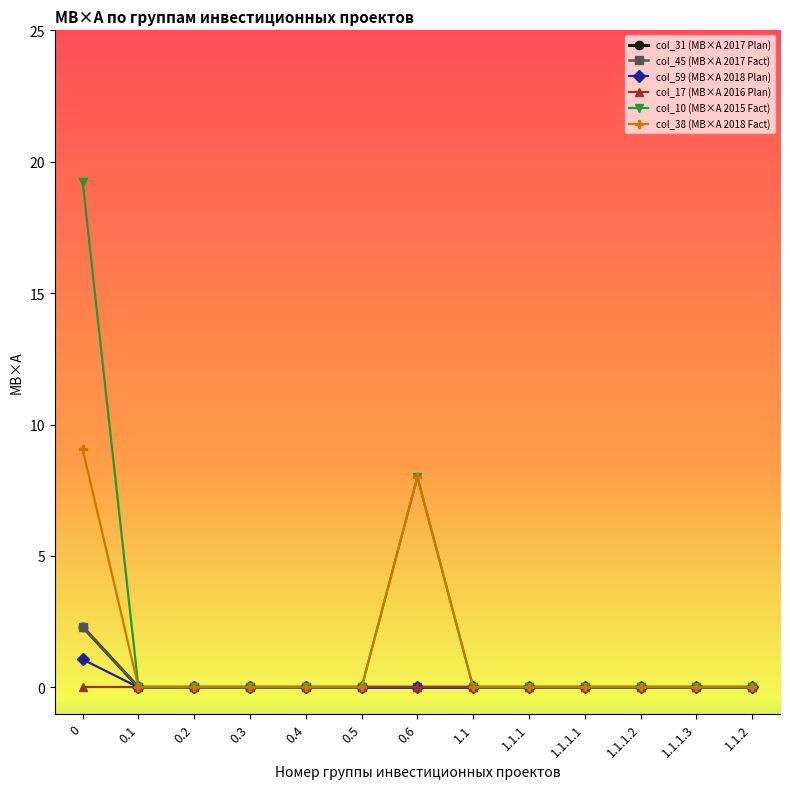

Reading right to left, extract all data points from this chart.

col_31 (МВ×А 2017 Plan): 1.1.2=0.0	1.1.1.3=0.0	1.1.1.2=0.0	1.1.1.1=0.0	1.1.1=0.0	1.1=0.0	0.6=0.0	0.5=0.0	0.4=0.0	0.3=0.0	0.2=0.0	0.1=0.0	0=2.3
col_45 (МВ×А 2017 Fact): 1.1.2=0.0	1.1.1.3=0.0	1.1.1.2=0.0	1.1.1.1=0.0	1.1.1=0.0	1.1=0.0	0.6=0.0	0.5=0.0	0.4=0.0	0.3=0.0	0.2=0.0	0.1=0.0	0=2.3
col_59 (МВ×А 2018 Plan): 1.1.2=0.0	1.1.1.3=0.0	1.1.1.2=0.0	1.1.1.1=0.0	1.1.1=0.0	1.1=0.0	0.6=0.0	0.5=0.0	0.4=0.0	0.3=0.0	0.2=0.0	0.1=0.0	0=1.1
col_17 (МВ×А 2016 Plan): 1.1.2=0.0	1.1.1.3=0.0	1.1.1.2=0.0	1.1.1.1=0.0	1.1.1=0.0	1.1=0.0	0.6=0.0	0.5=0.0	0.4=0.0	0.3=0.0	0.2=0.0	0.1=0.0	0=0.0
col_10 (МВ×А 2015 Fact): 1.1.2=0.0	1.1.1.3=0.0	1.1.1.2=0.0	1.1.1.1=0.0	1.1.1=0.0	1.1=0.0	0.6=8.0	0.5=0.0	0.4=0.0	0.3=0.0	0.2=0.0	0.1=0.0	0=19.2
col_38 (МВ×А 2018 Fact): 1.1.2=0.0	1.1.1.3=0.0	1.1.1.2=0.0	1.1.1.1=0.0	1.1.1=0.0	1.1=0.0	0.6=8.0	0.5=0.0	0.4=0.0	0.3=0.0	0.2=0.0	0.1=0.0	0=9.1